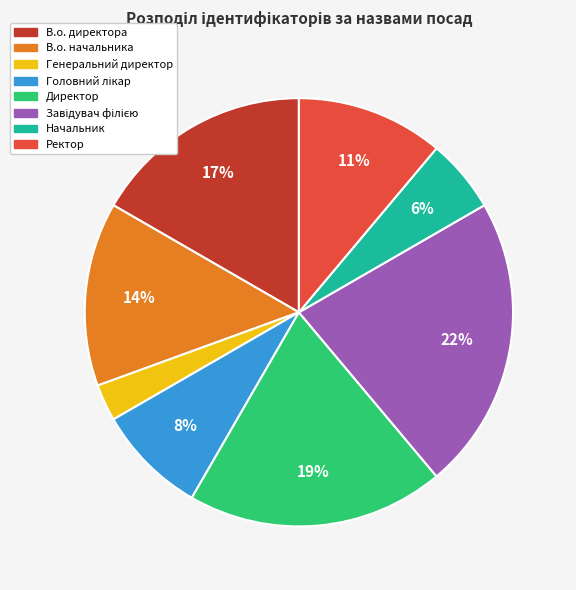

Approximately how many times larger is the value at Ректор compared to В.о. начальника?

0.8